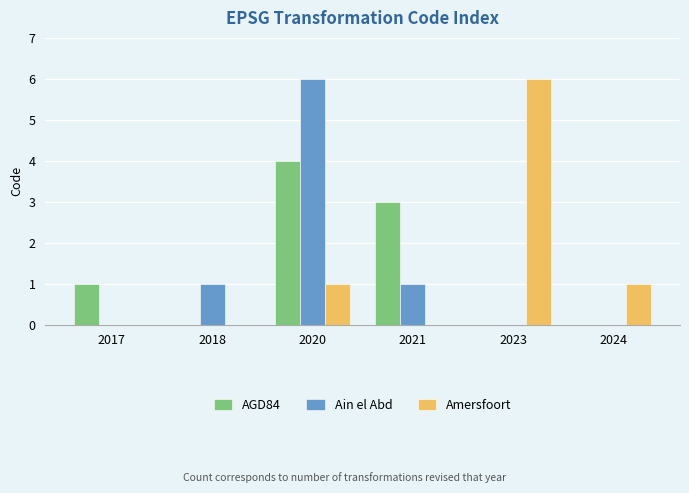

What is the sum of all AGD84 values?

8